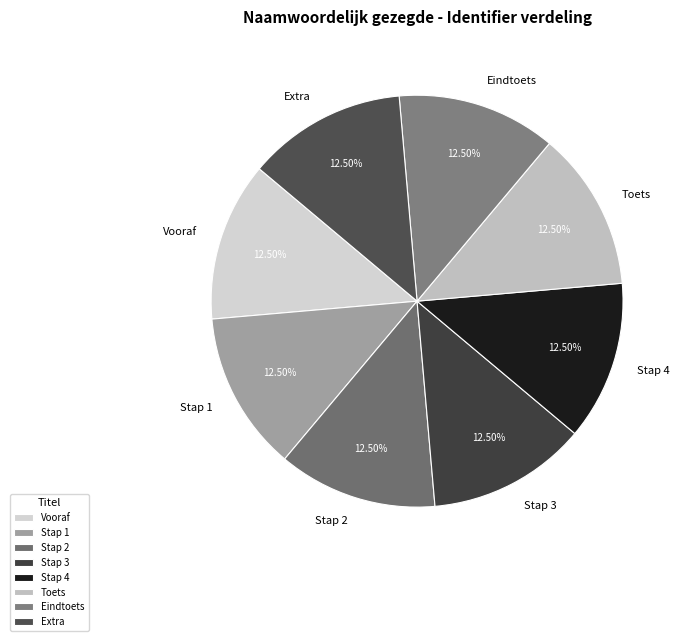

What is the ratio of the value at Stap 2 to the value at Extra?

1.0